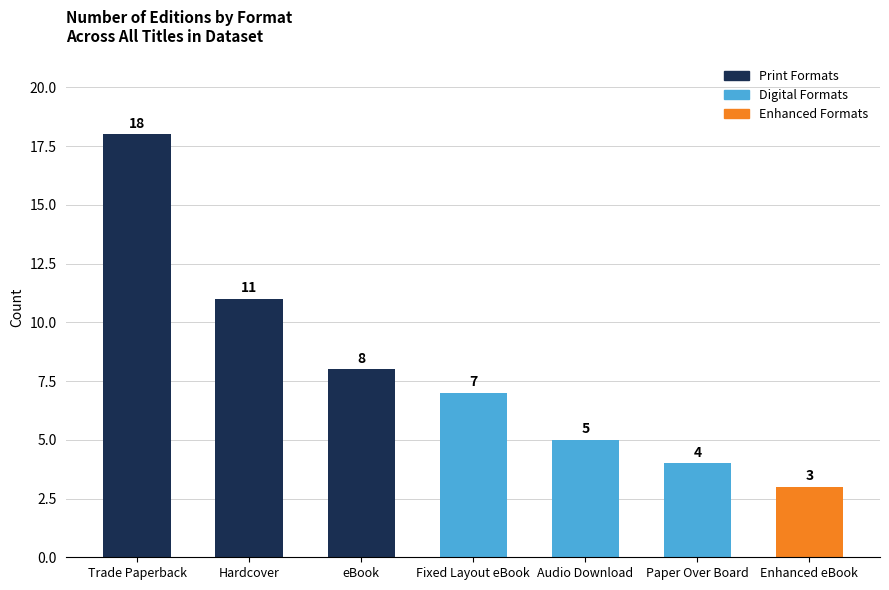

What is the difference between the maximum and minimum values?

15